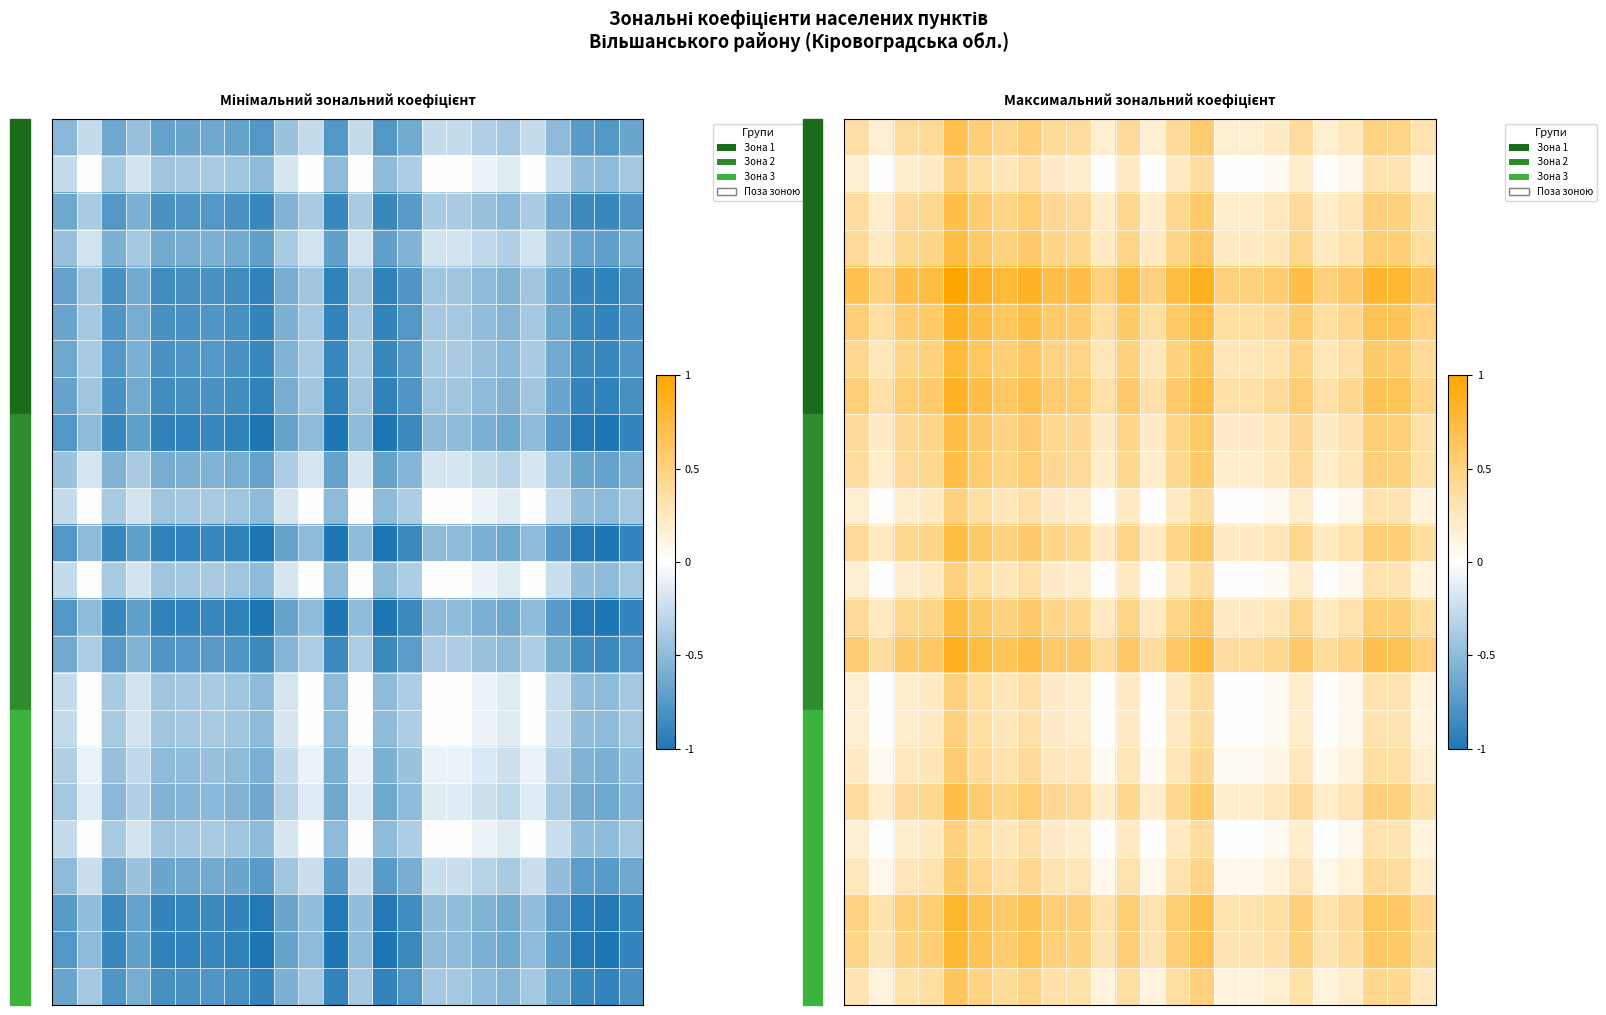

At how many categories does at least one series exceed 0?

24